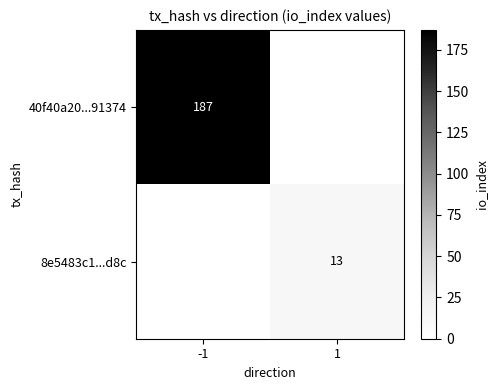

The 8e5483c1...d8c series shows 7 at 1. True or false?

False